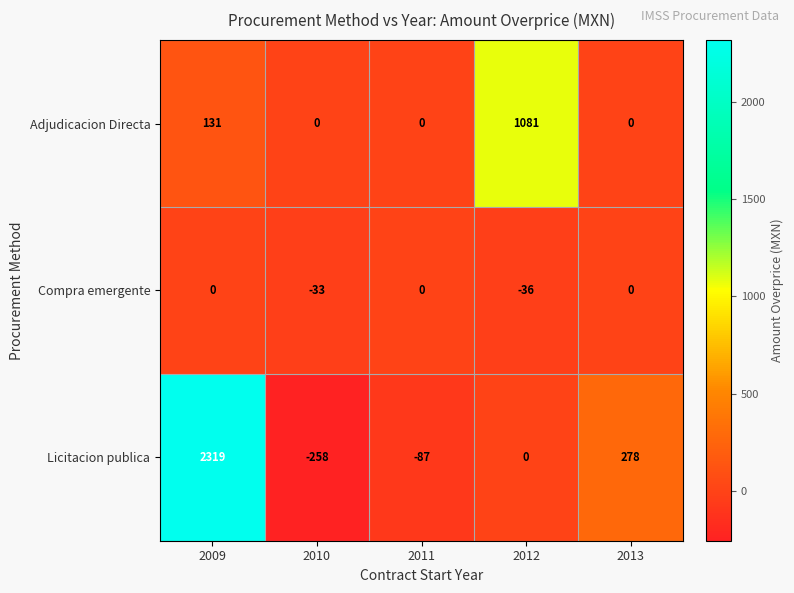

What is the sum of all Licitacion publica values?

2252